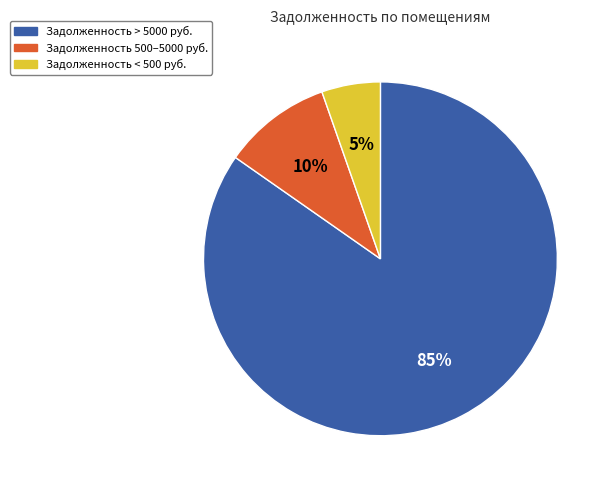

Which category has the biggest portion of the pie?

Задолженность > 5000 руб.